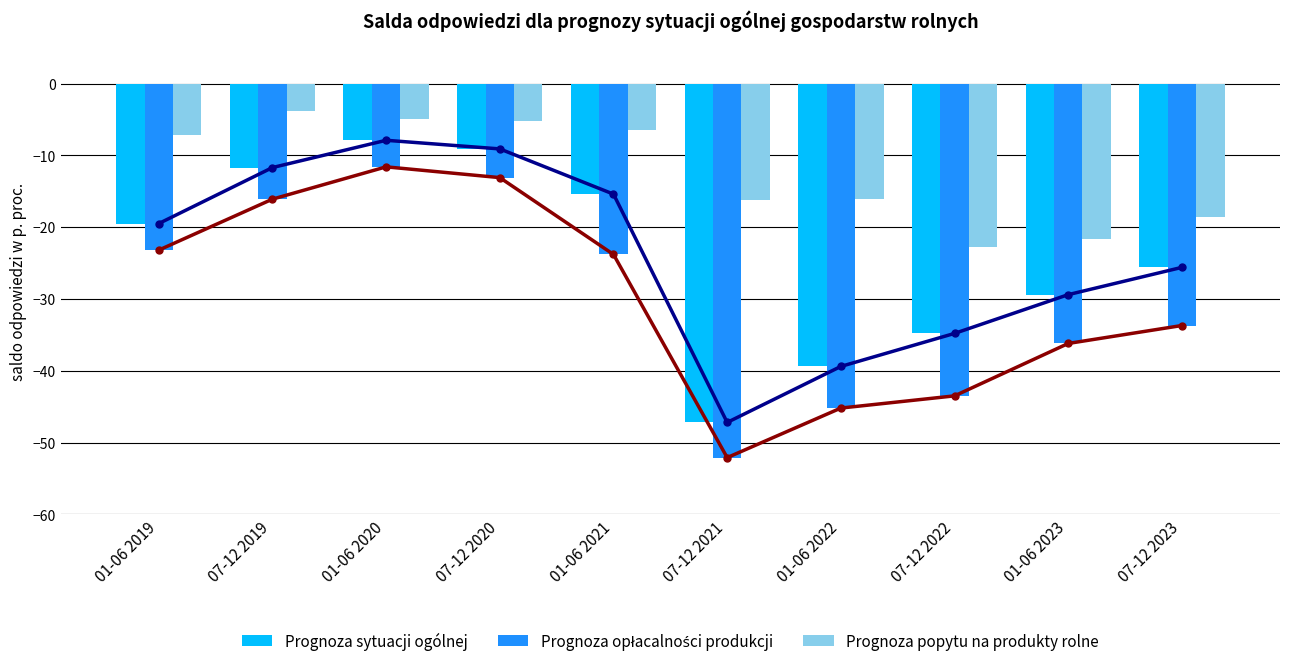

What position from the right is 01-06 2021?

6